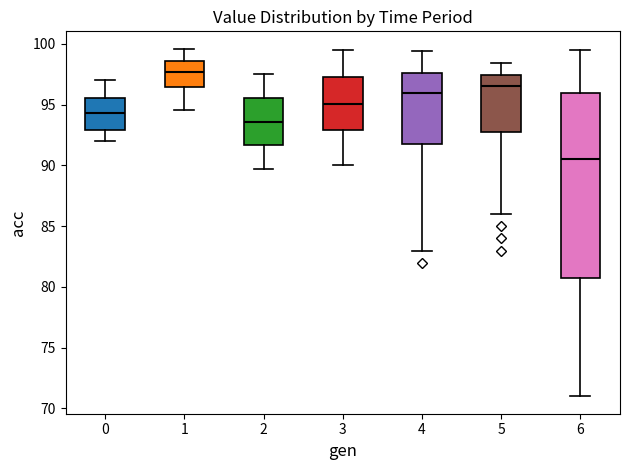

Reading left to right, read every box against the y-axis: the position of its median line, the range the box covers, and the ends of its whiskers. The values are not printed on the chart, so give them approximately, as read against the axis.

0: median 94.5, box 93.0 to 95.5, whiskers 92.0 to 97.0
1: median 97.5, box 96.5 to 98.5, whiskers 94.5 to 99.5
2: median 93.5, box 91.5 to 95.5, whiskers 89.5 to 97.5
3: median 95.0, box 93.0 to 97.5, whiskers 90.0 to 99.5
4: median 96.0, box 92.0 to 97.5, whiskers 83.0 to 99.5
5: median 96.5, box 93.0 to 97.5, whiskers 86.0 to 98.5
6: median 90.5, box 81.0 to 96.0, whiskers 71.0 to 99.5